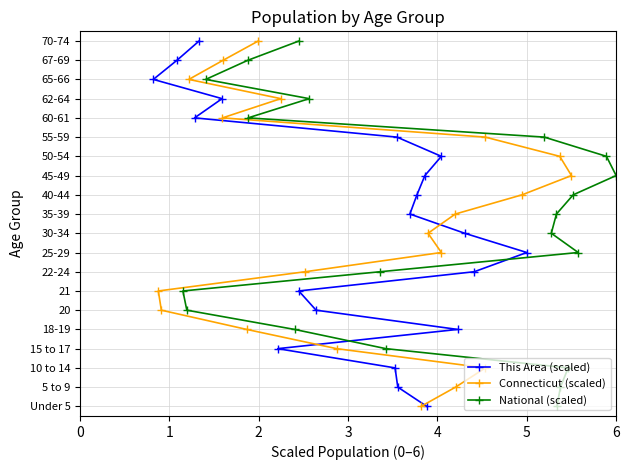

Is the value of This Area (scaled) at 5 greater than the value of Connecticut (scaled) at 12?

No